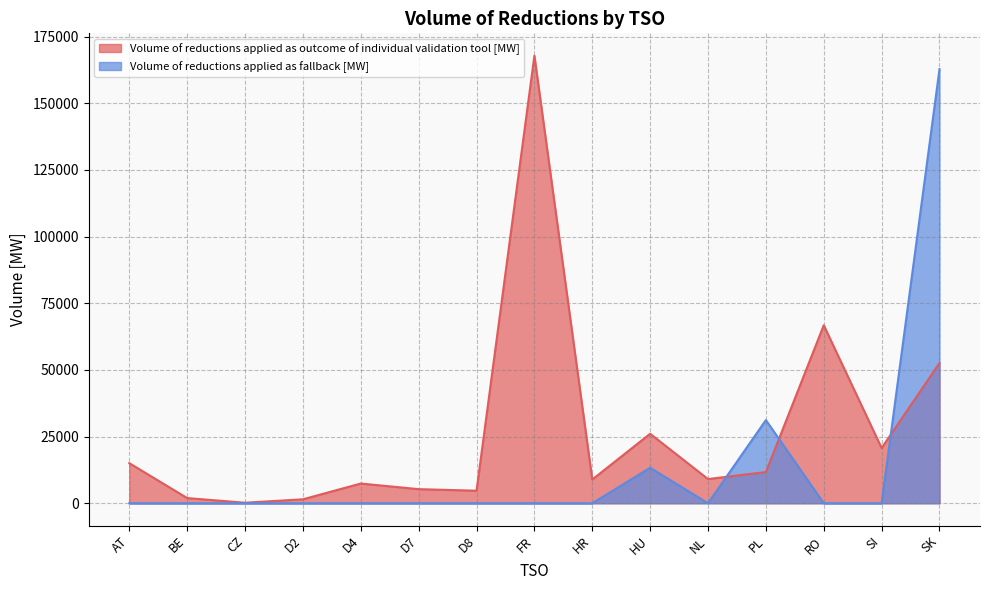

What is the difference between the highest and lowest values at SI?

20707